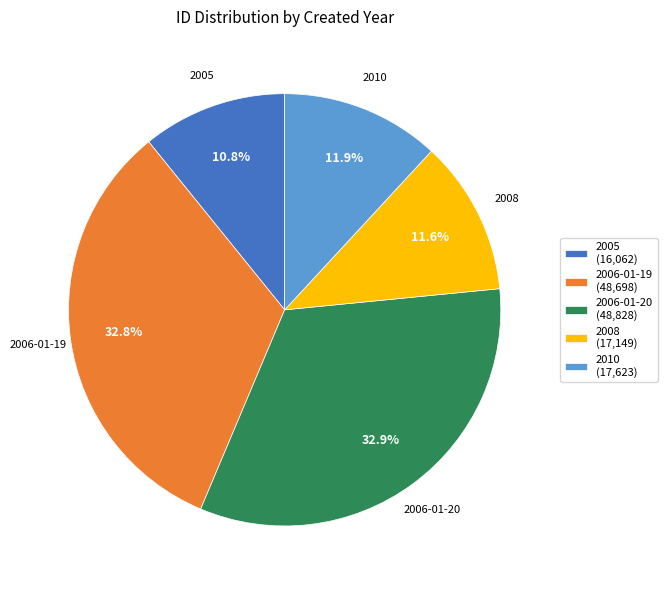

What is the smallest slice in the pie chart?

2005